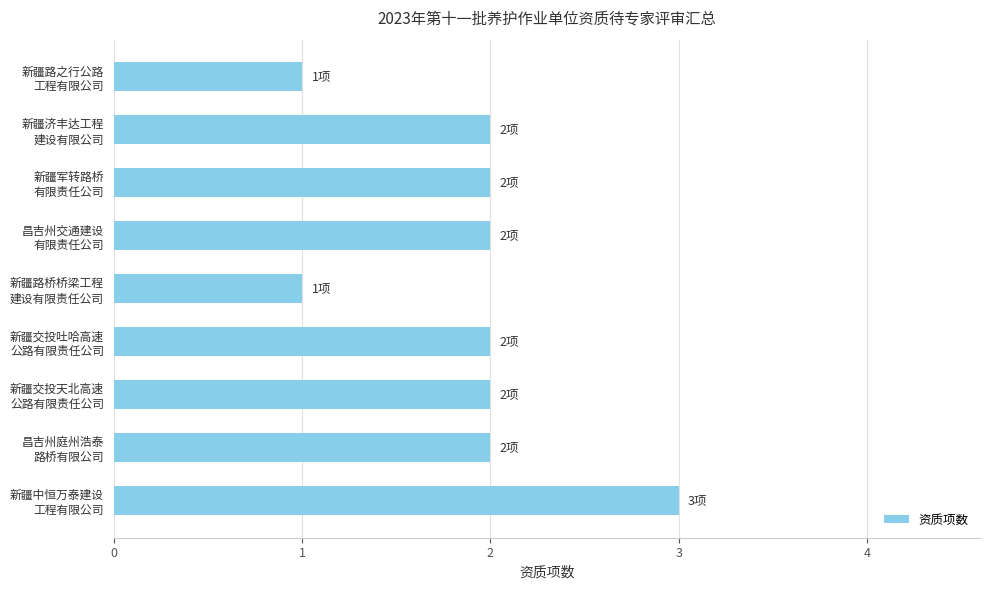

How many bars are there in total?

9